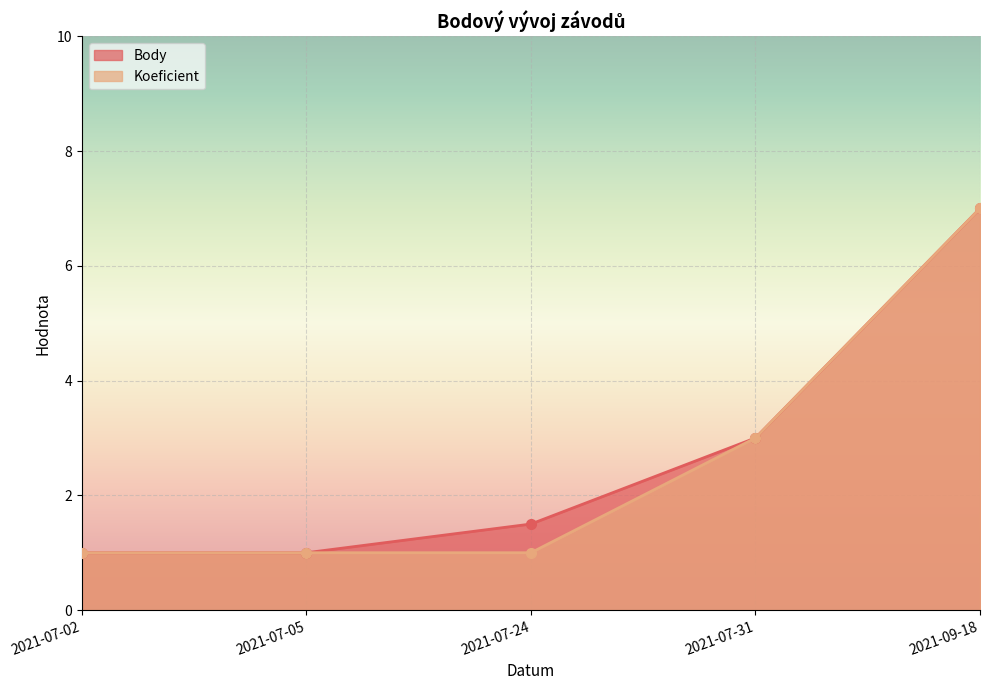

How many data points in Koeficient are above 1?

2